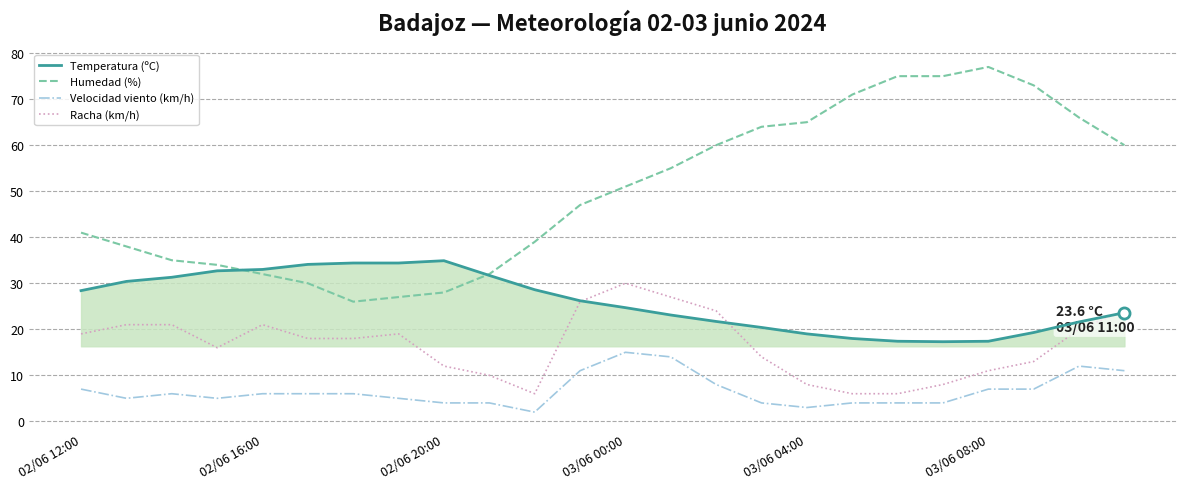

True or false: Temperatura (ºC) and Velocidad viento (km/h) intersect in this chart.

False